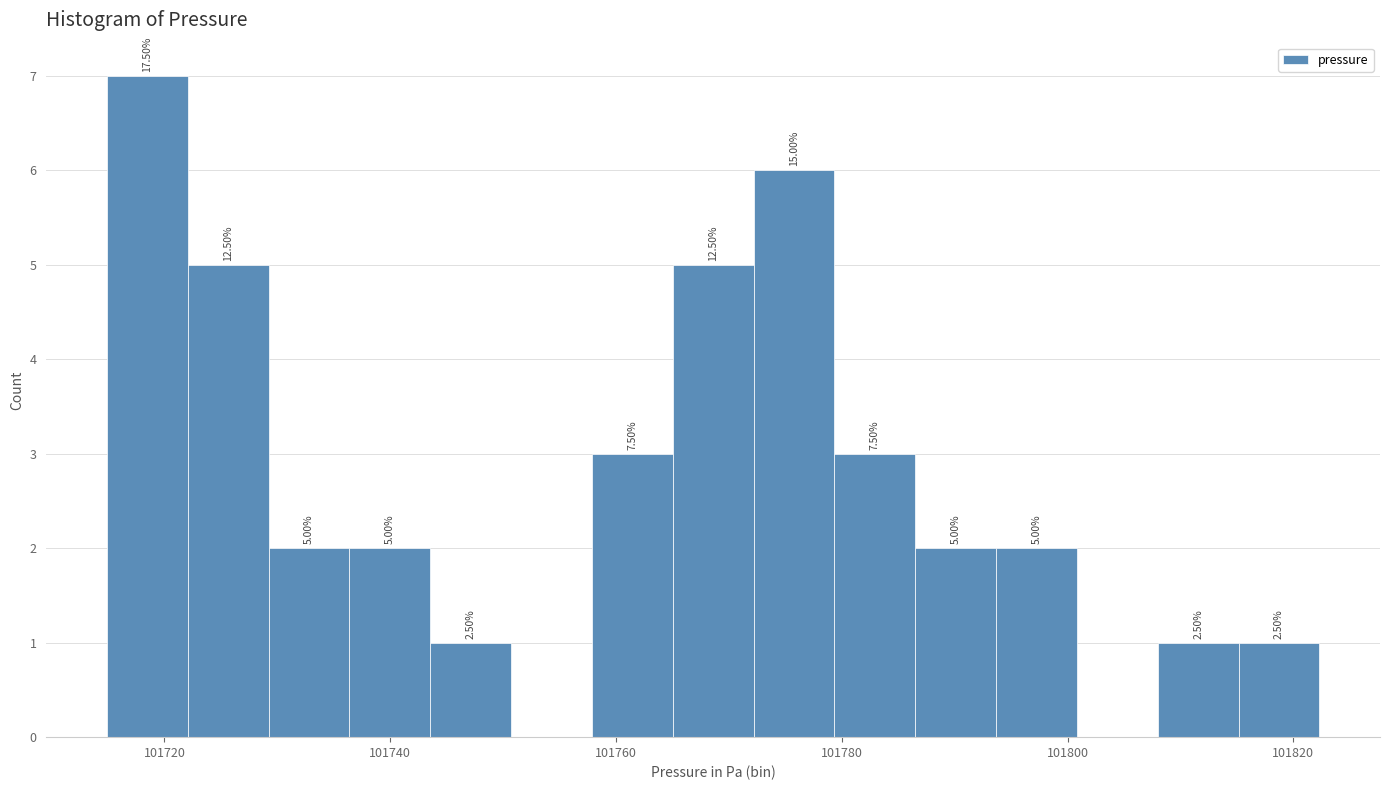

Read against the x-axis, roughly where is the centre of the tallest bar?

101718